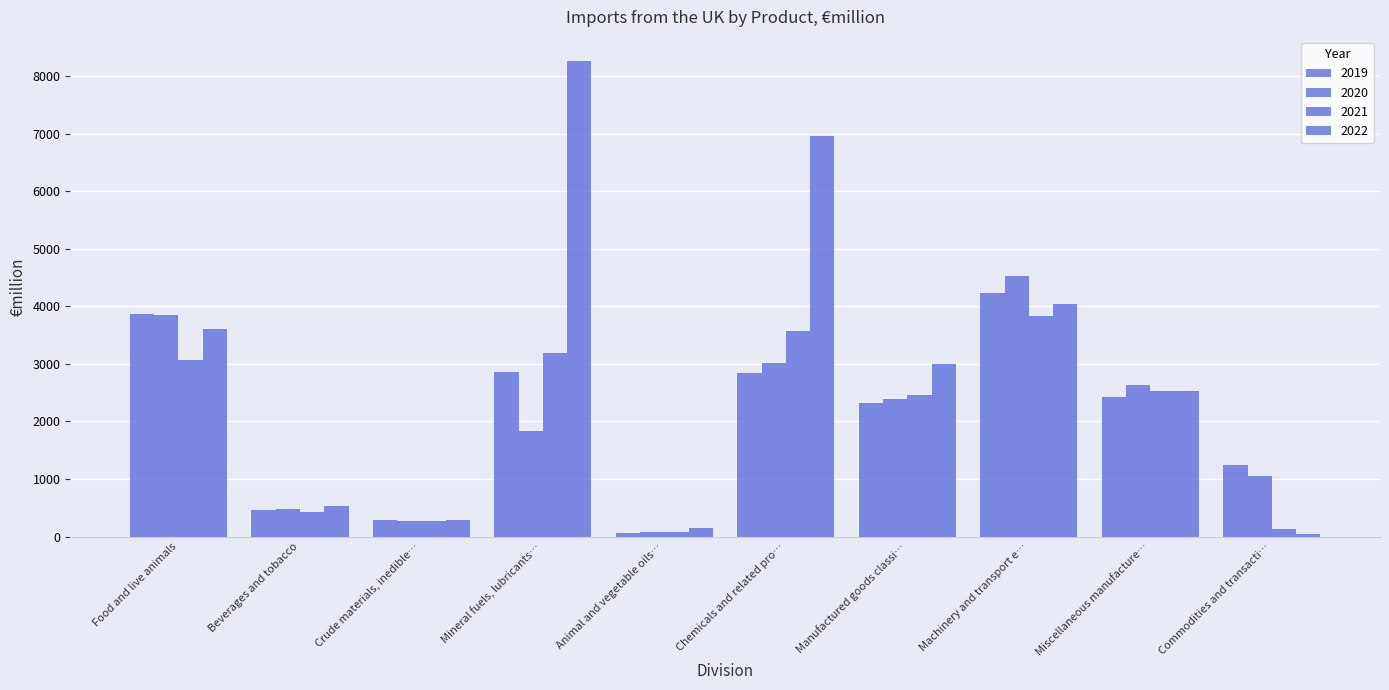

Are the bars grouped side by side (vs. stacked)?

Yes